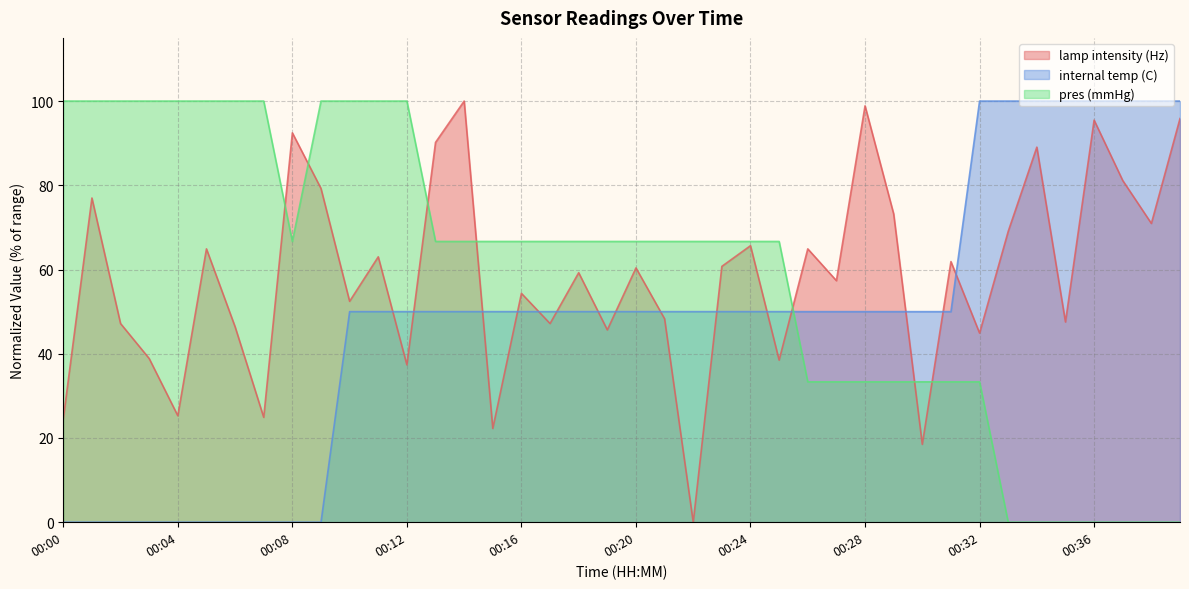

Which label corresponds to the smallest value in the chart?

00:22